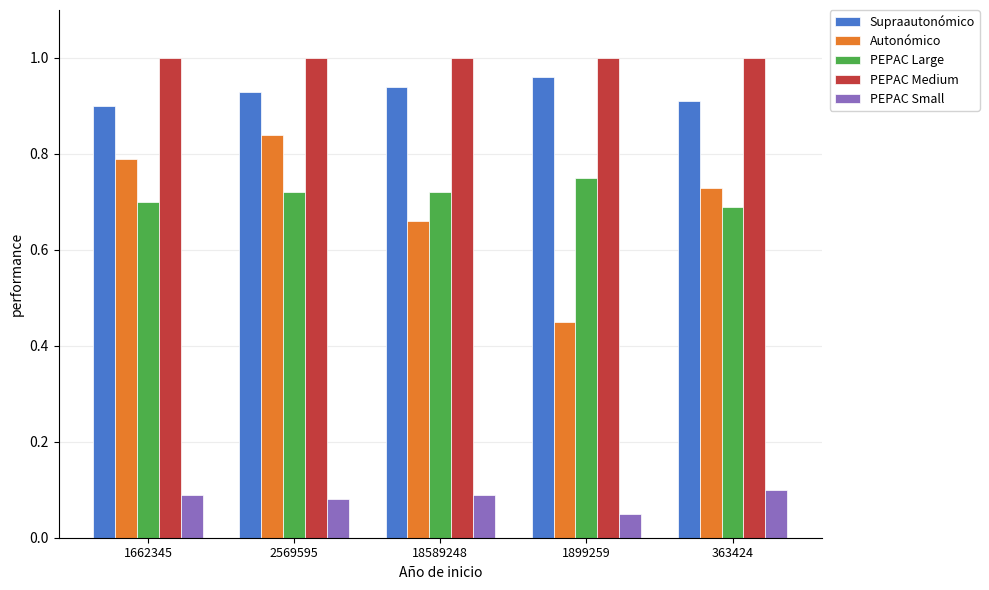

How many bars are there in each group?

5